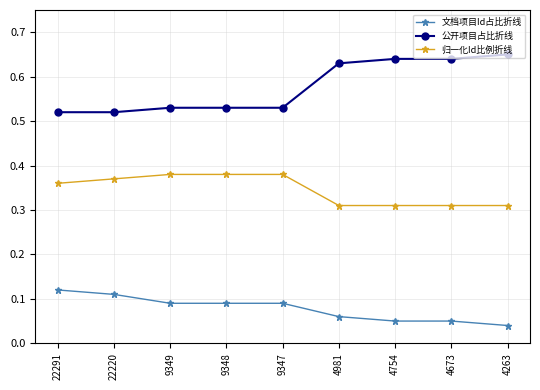

Which category has the lowest value in the 文档项目Id占比折线 series?

4263